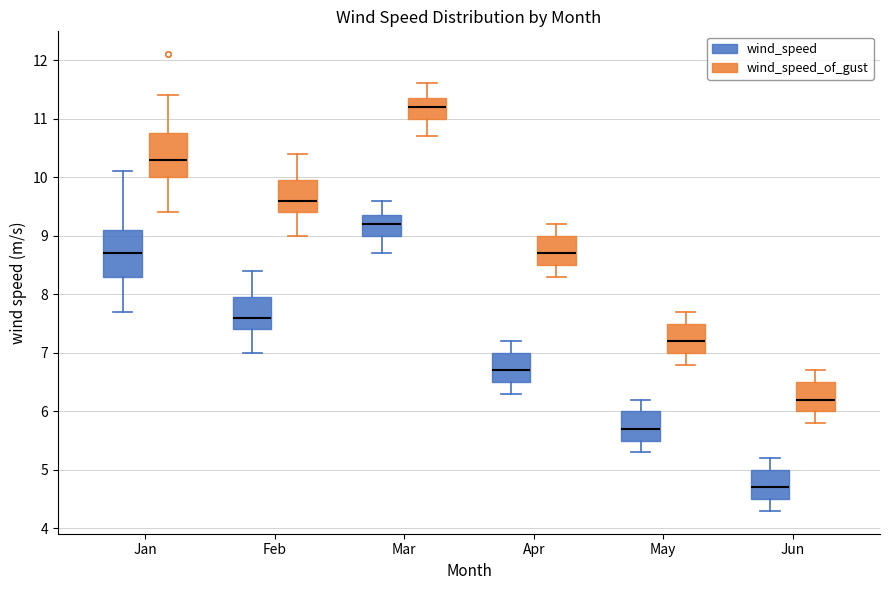

Where does the upper whisker of the box for Jun (wind_speed_of_gust) end on the y-axis? The values are not printed on the chart, so give them approximately, as read against the axis.

6.7